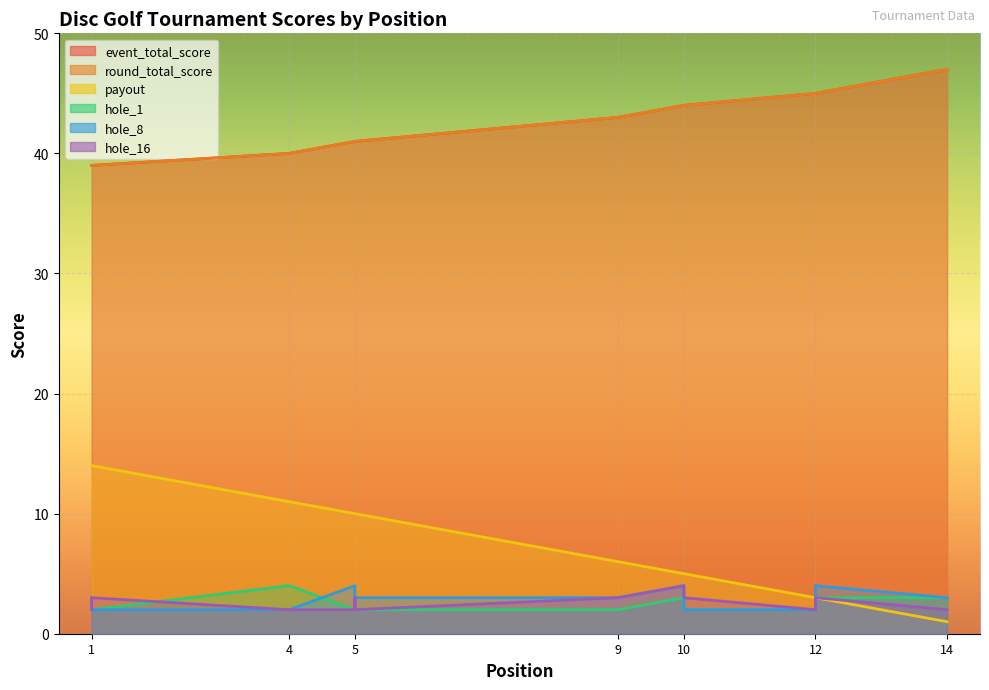

What is the difference between the maximum and minimum values in the event_total_score series?

8